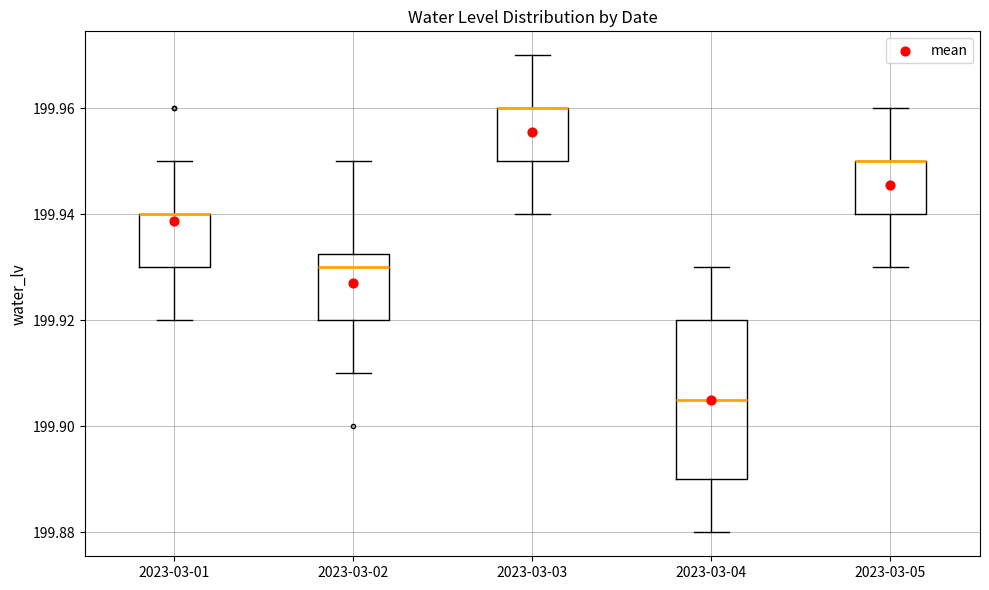

Reading left to right, transcribe this box plot: for each box, give where its median line is, the range the box spans, and where its two whiskers end, as read against the y-axis. The values are not printed on the chart, so give them approximately, as read against the axis.

2023-03-01: median 199.940 (drawn on the box's upper edge), box 199.930 to 199.940, whiskers 199.920 to 199.950
2023-03-02: median 199.930, box 199.920 to 199.932, whiskers 199.910 to 199.950
2023-03-03: median 199.960 (drawn on the box's upper edge), box 199.950 to 199.960, whiskers 199.940 to 199.970
2023-03-04: median 199.906, box 199.890 to 199.920, whiskers 199.880 to 199.930
2023-03-05: median 199.950 (drawn on the box's upper edge), box 199.940 to 199.950, whiskers 199.930 to 199.960